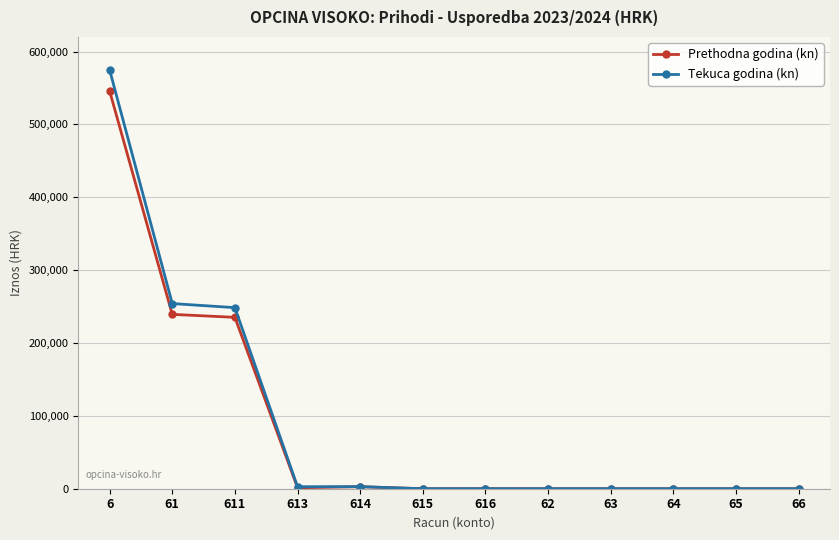

What is the difference between the maximum and minimum values in the Prethodna godina (kn) series?

545949.0